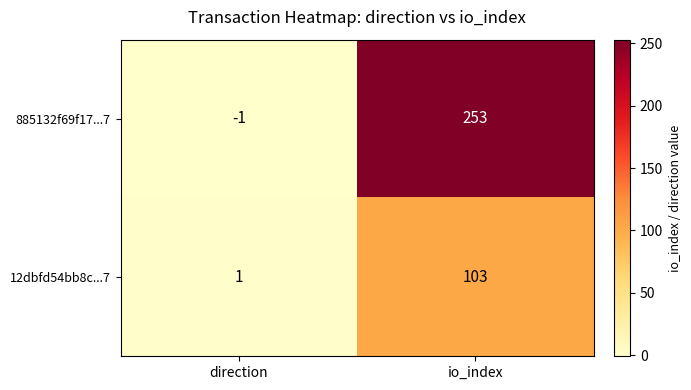

Is it true that 12dbfd54bb8c...7 equals 48 at io_index?

False